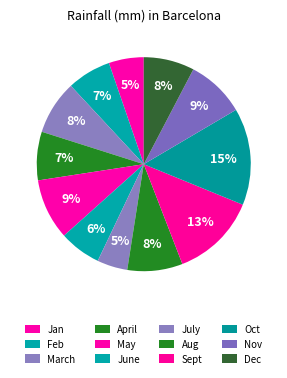

How many segments does this pie chart have?

12